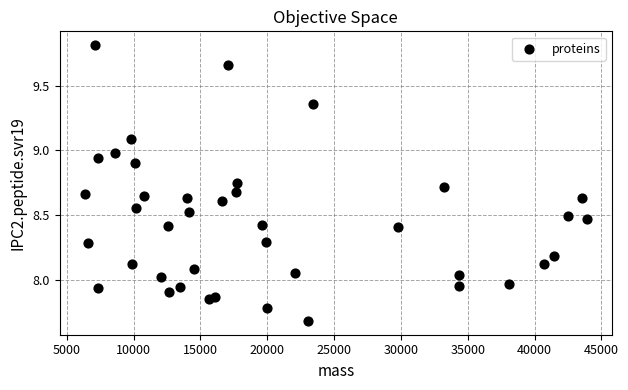

What is the range of Y values (max minus min)?

2.1